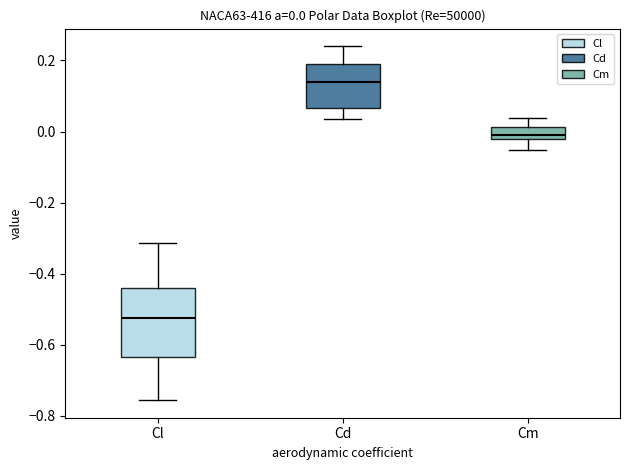

Comparing the boxes themselves (not the whiskers), which one is the tallest?

Cl